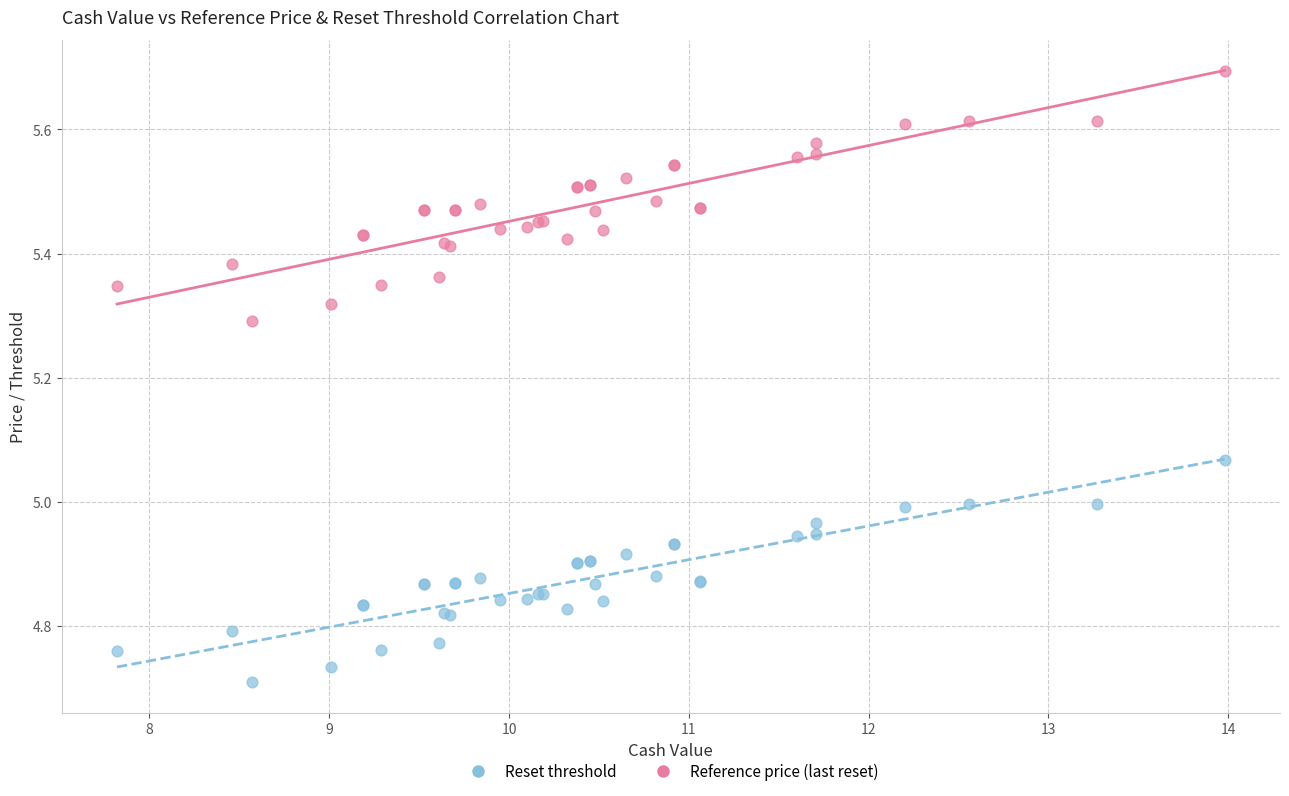

What is the X range (max minus min) for the scatter plot?

6.2